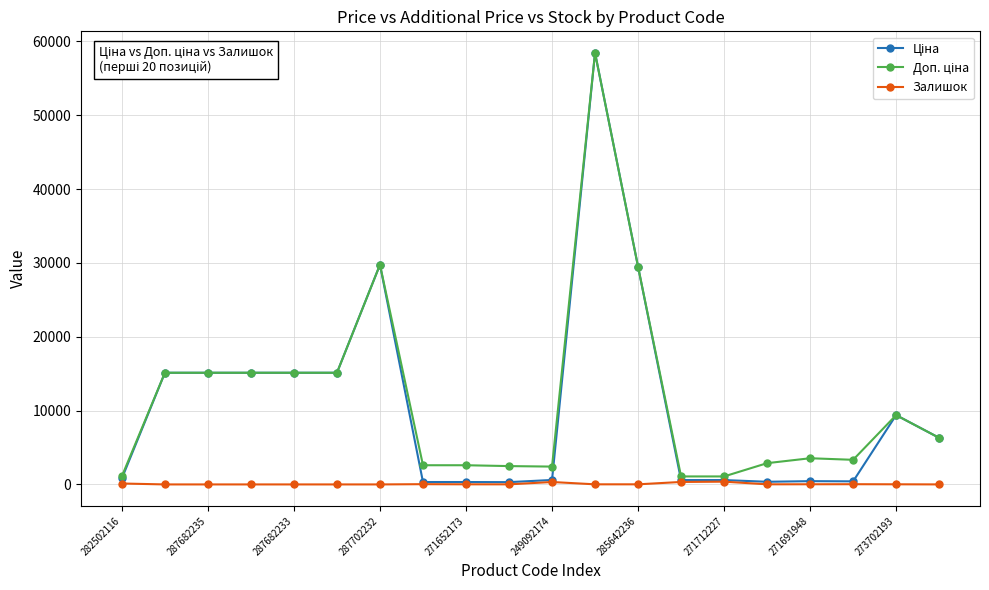

Is this an area chart (filled region under the line)?

No